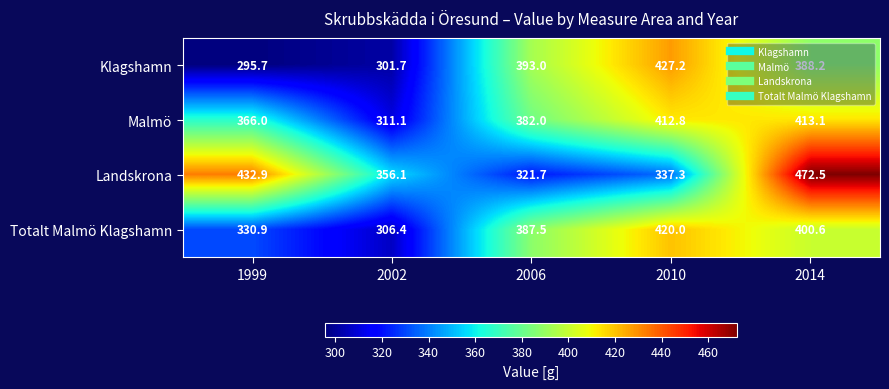

Is it true that Landskrona equals 356.1 at 2002?

True